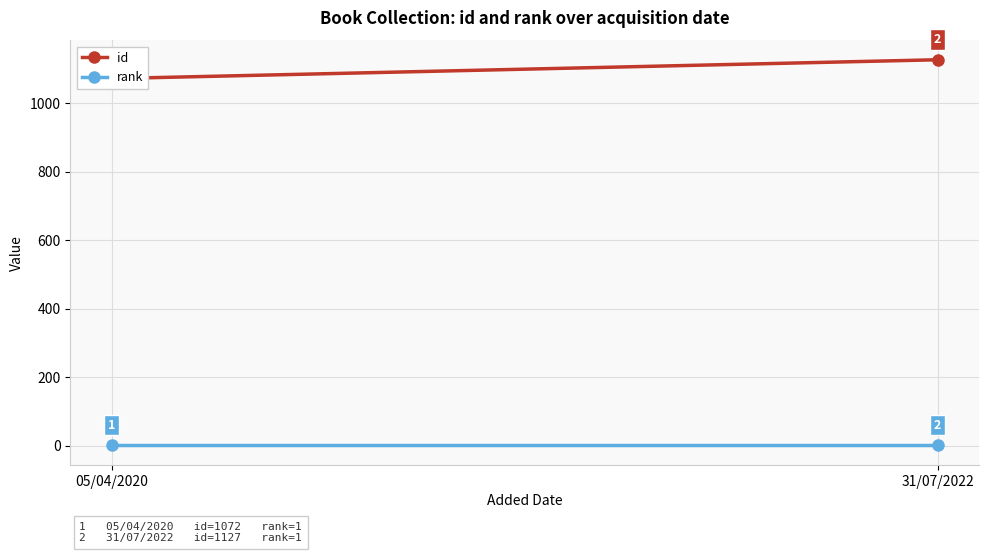

What is the sum of the rank values at 31/07/2022 and 05/04/2020?

2